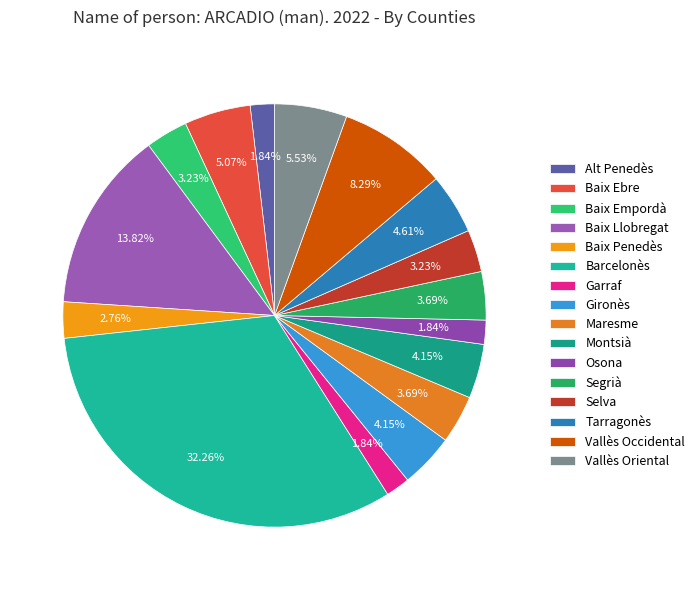

To the nearest percent, what percentage of the pie is Osona?

2%